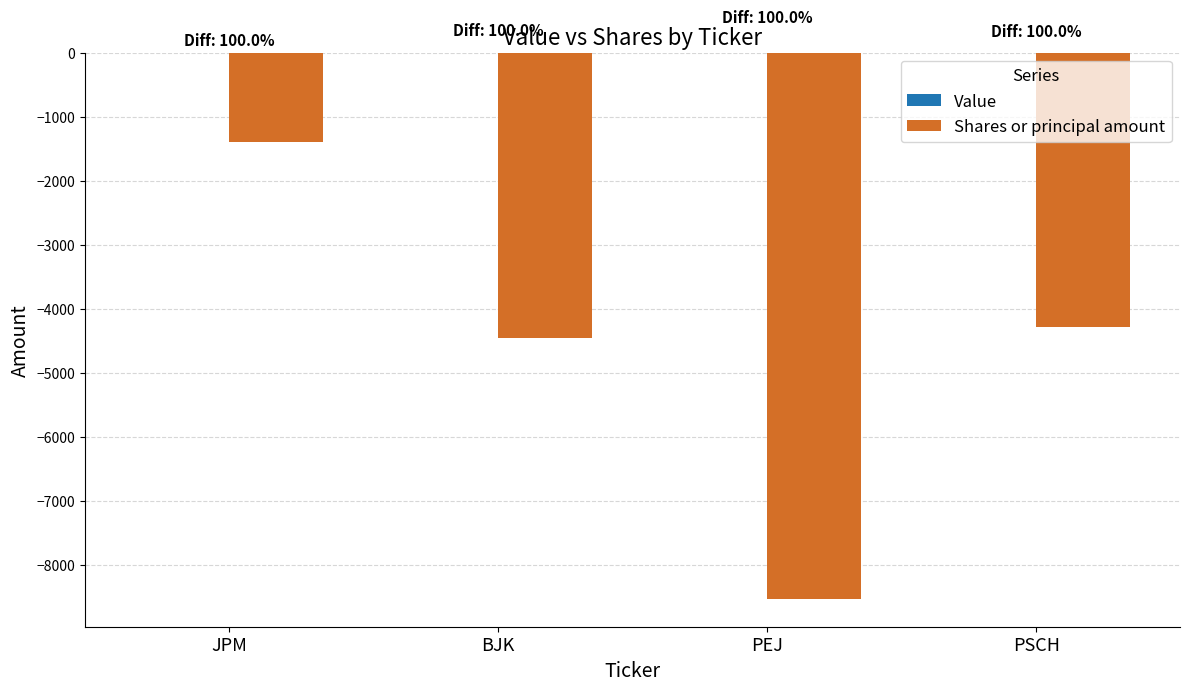

Reading left to right, what are all the values shown in this chart?

JPM=-1402	BJK=-4450	PEJ=-8535	PSCH=-4286